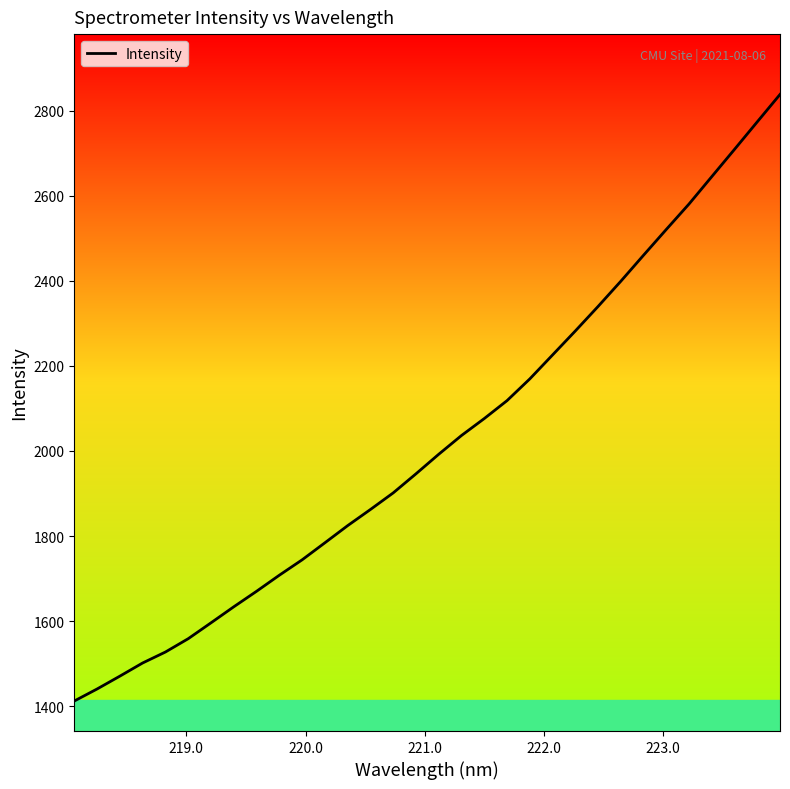

What is the maximum value shown in the chart?

2838.6